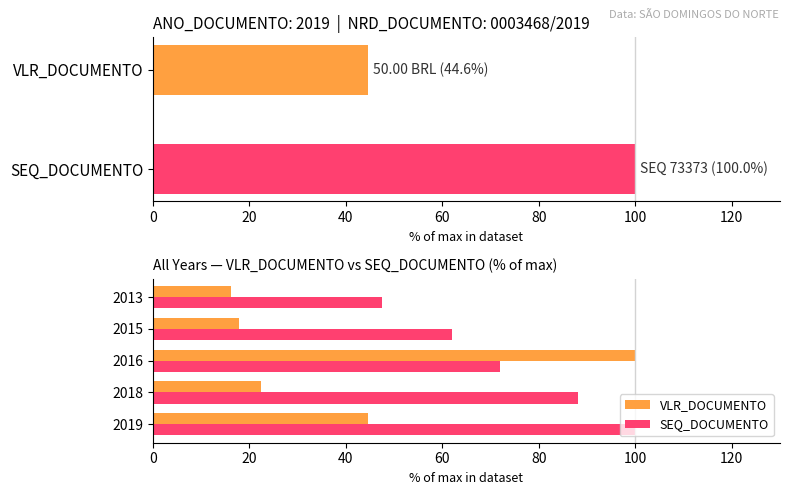

Which series has the largest range (max minus min)?

VLR_DOCUMENTO